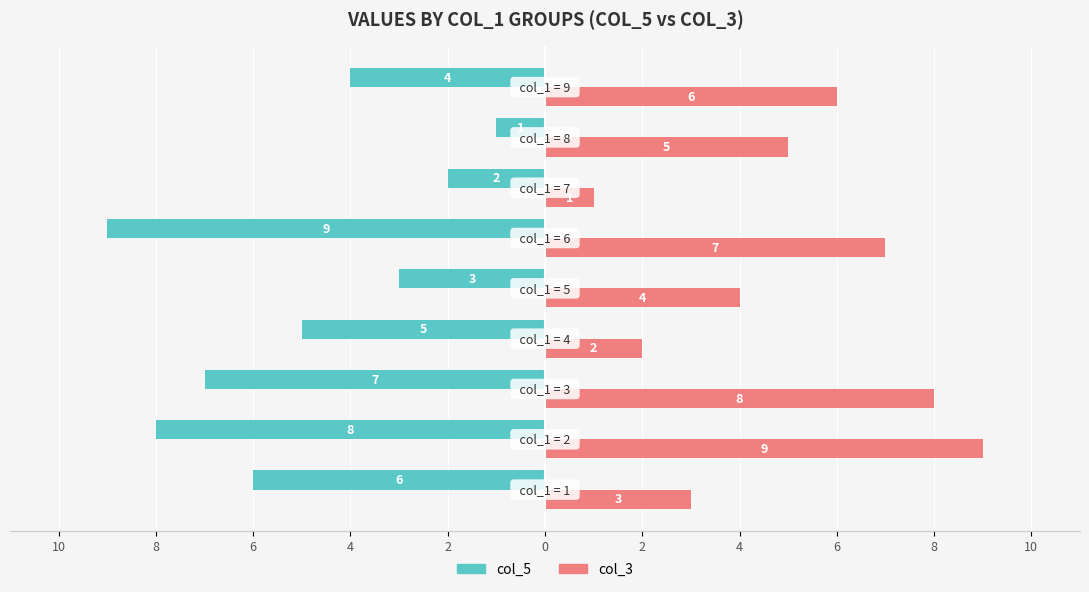

What are all the series names shown in the legend?

col_5, col_3